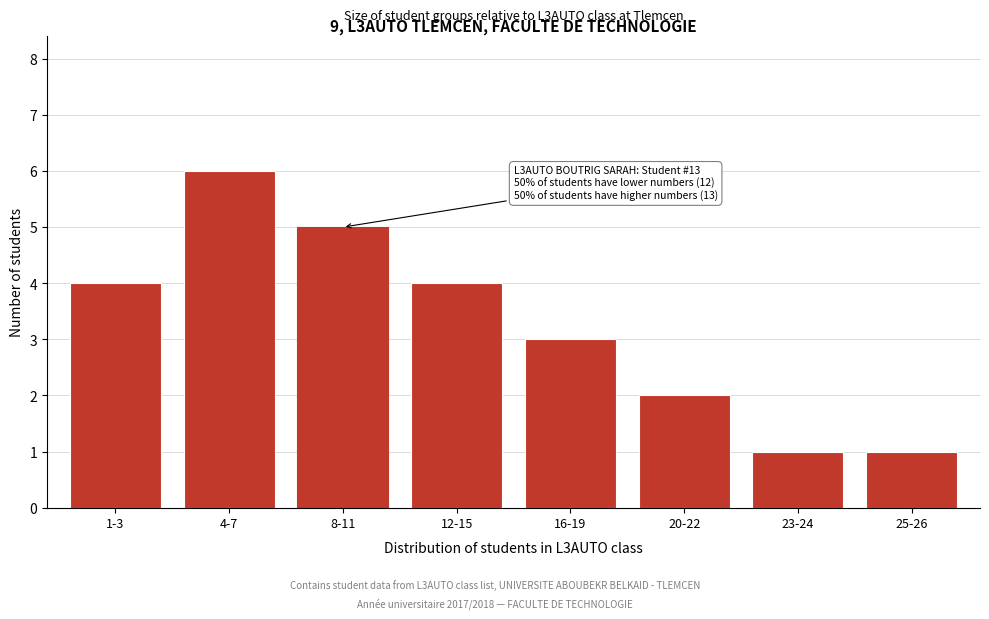

Reading left to right, extract all data points from this chart.

4	6	5	4	3	2	1	1